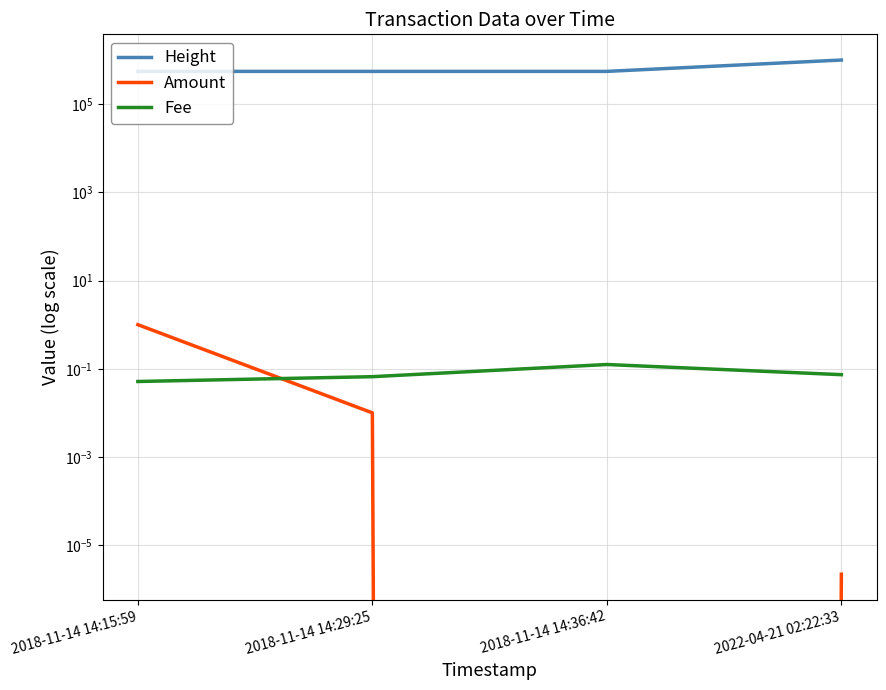

How many categories are shown in the chart?

4